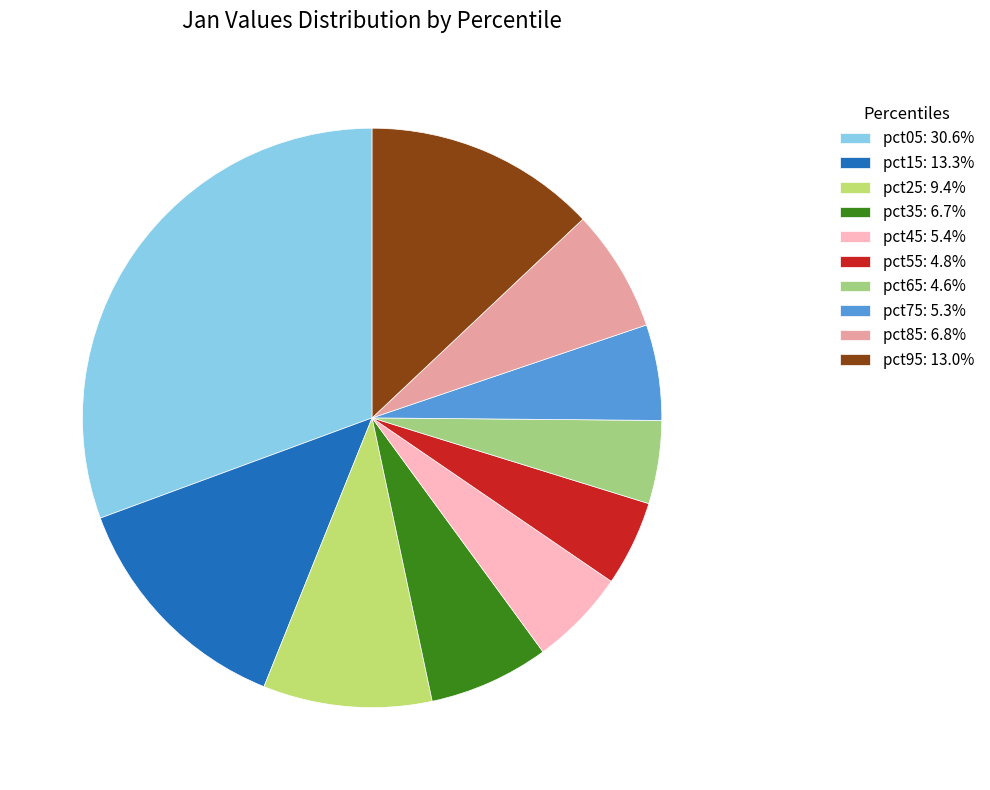

Is it true that pct65 is 5% of the pie?

True